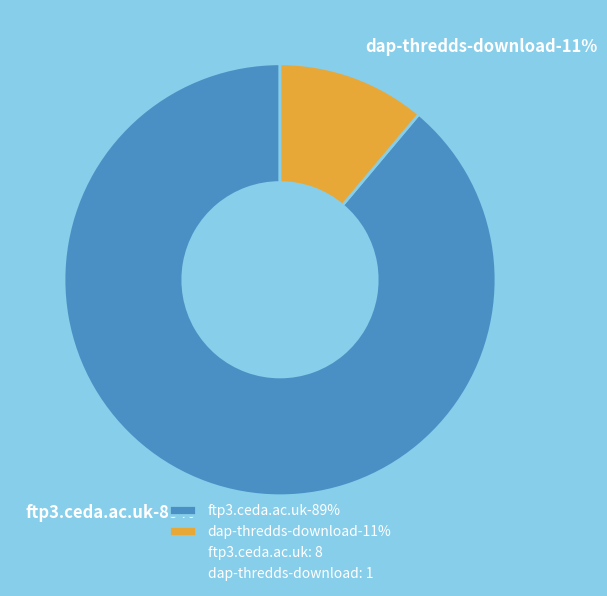

To the nearest percent, what percentage of the pie is ftp3.ceda.ac.uk?

89%